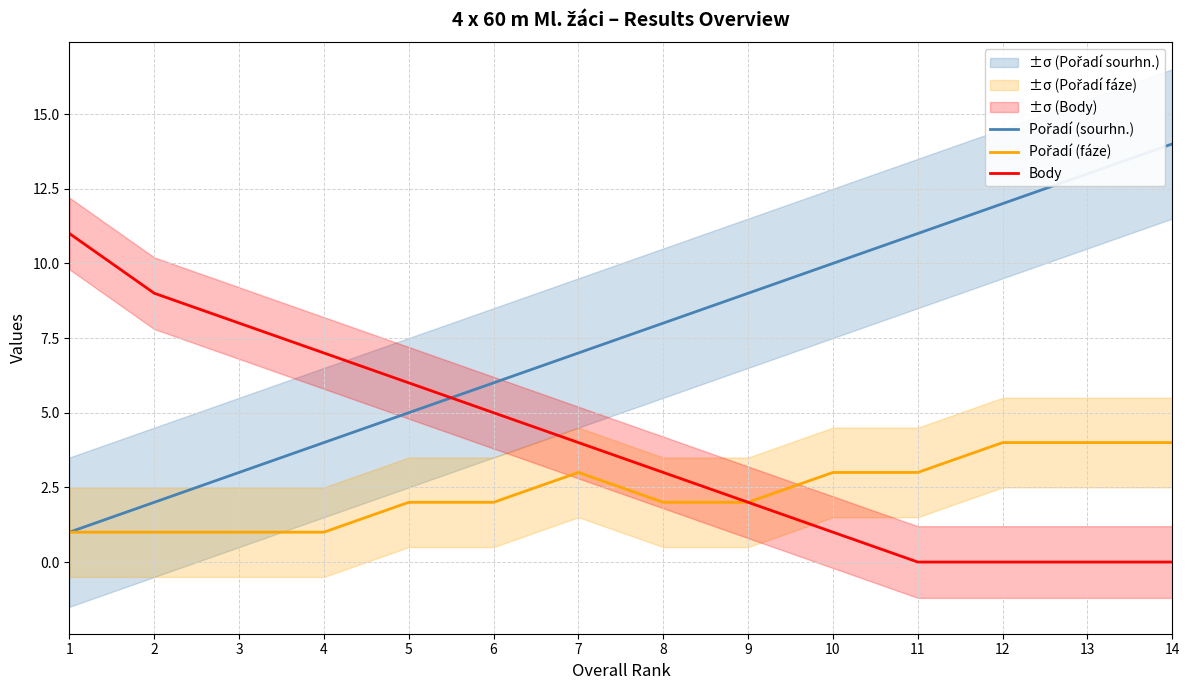

The value of Body at 4 is 7. True or false?

True